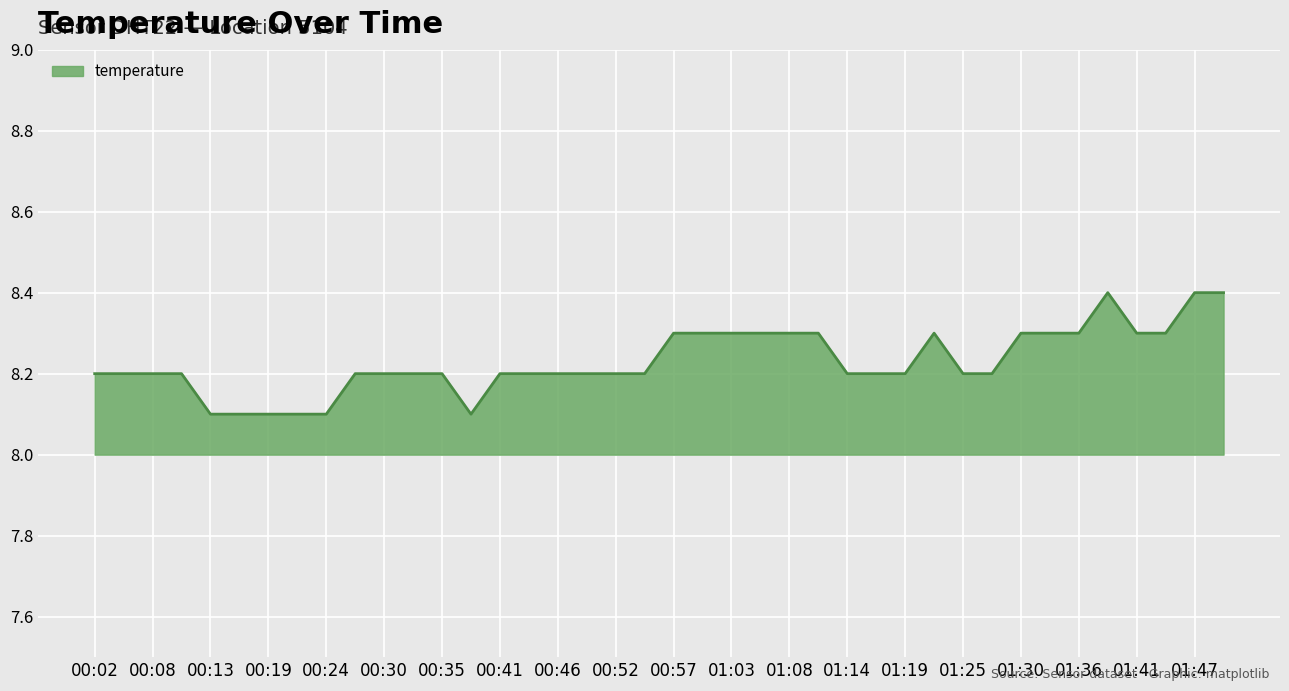

What is the minimum value shown in the chart?

8.1